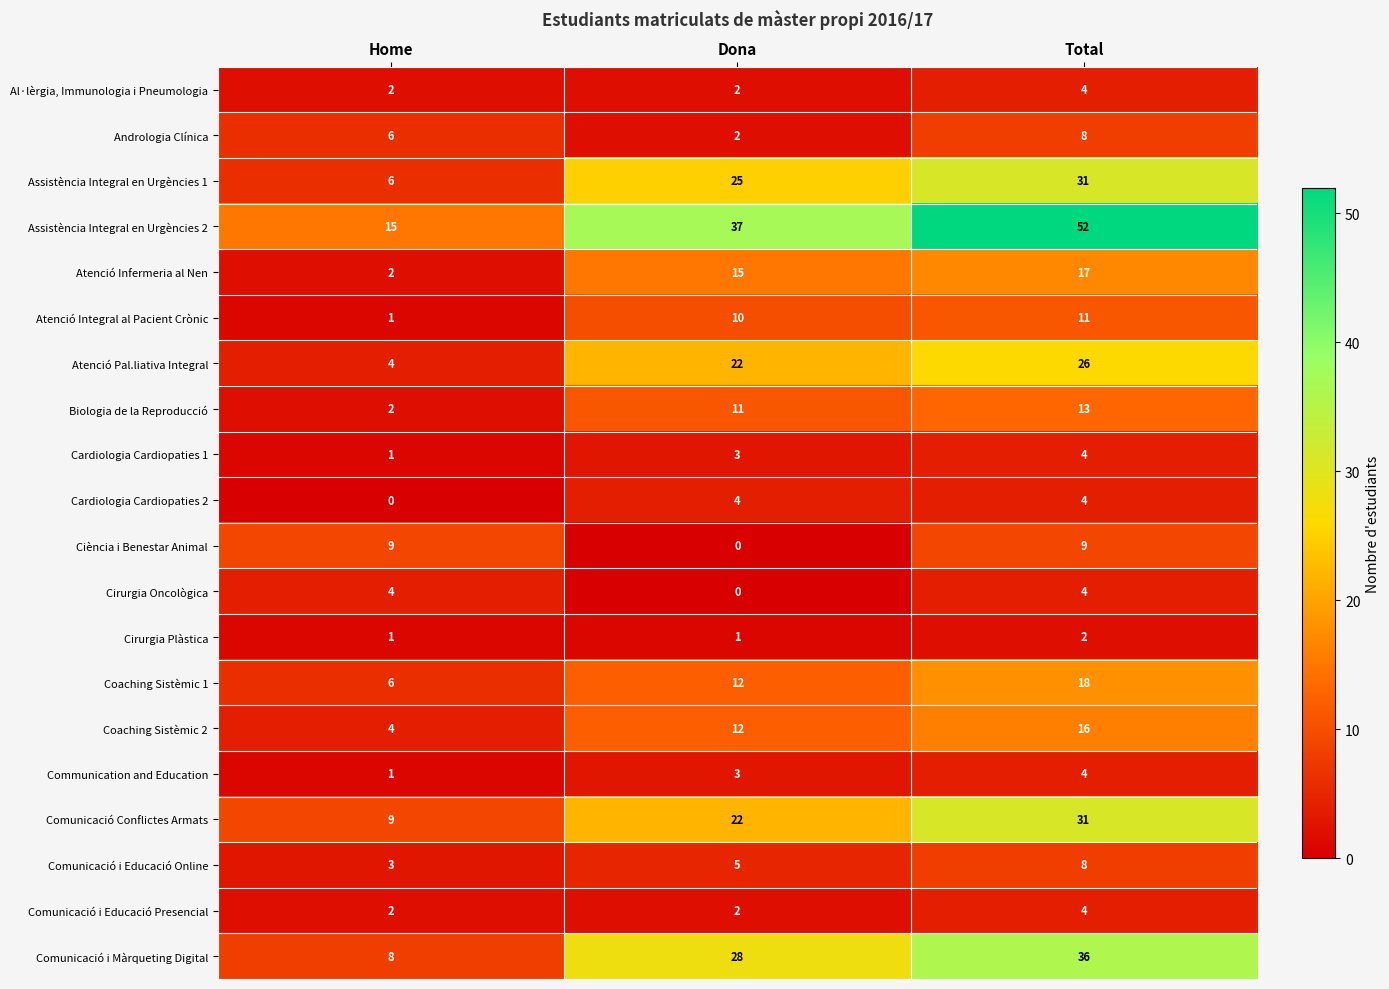

List the labels in order of Assistència Integral en Urgències 1 value, smallest first.

Home, Dona, Total